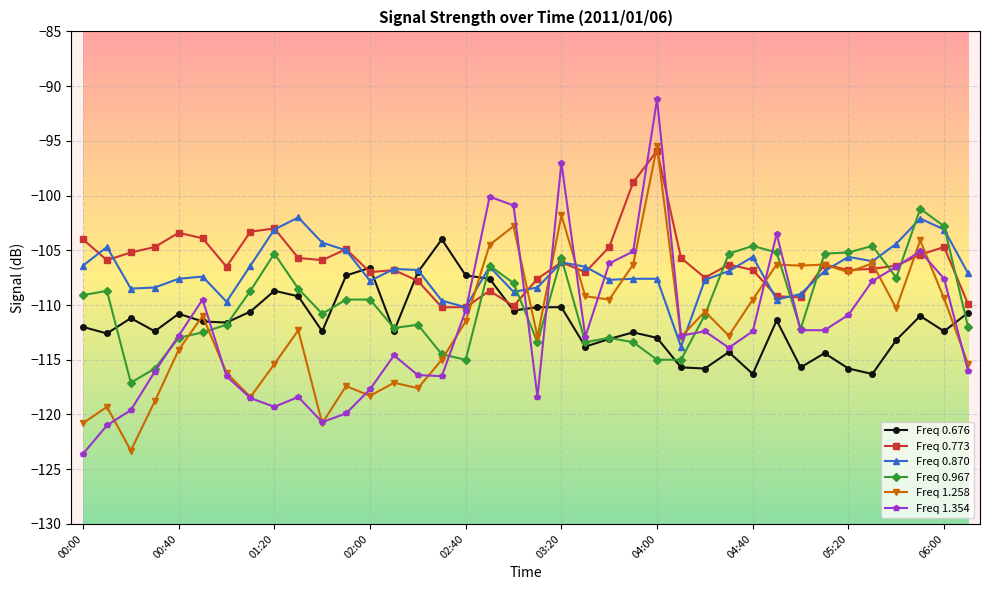

In Freq 1.258, how many points are lower than both neighbors (excluding endpoints)?

12